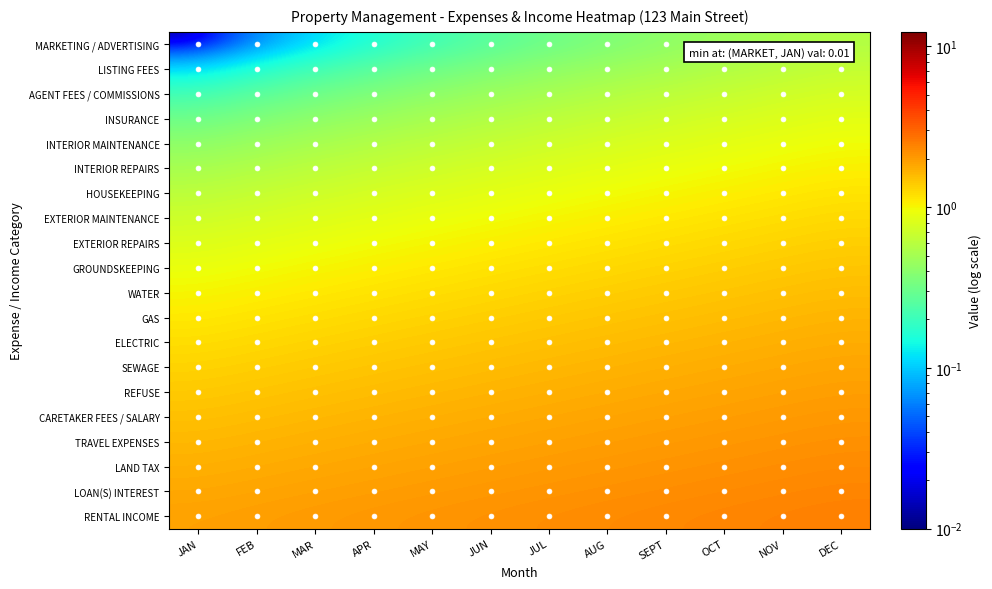

What is the difference between the highest and lowest values at NOV?

1.9